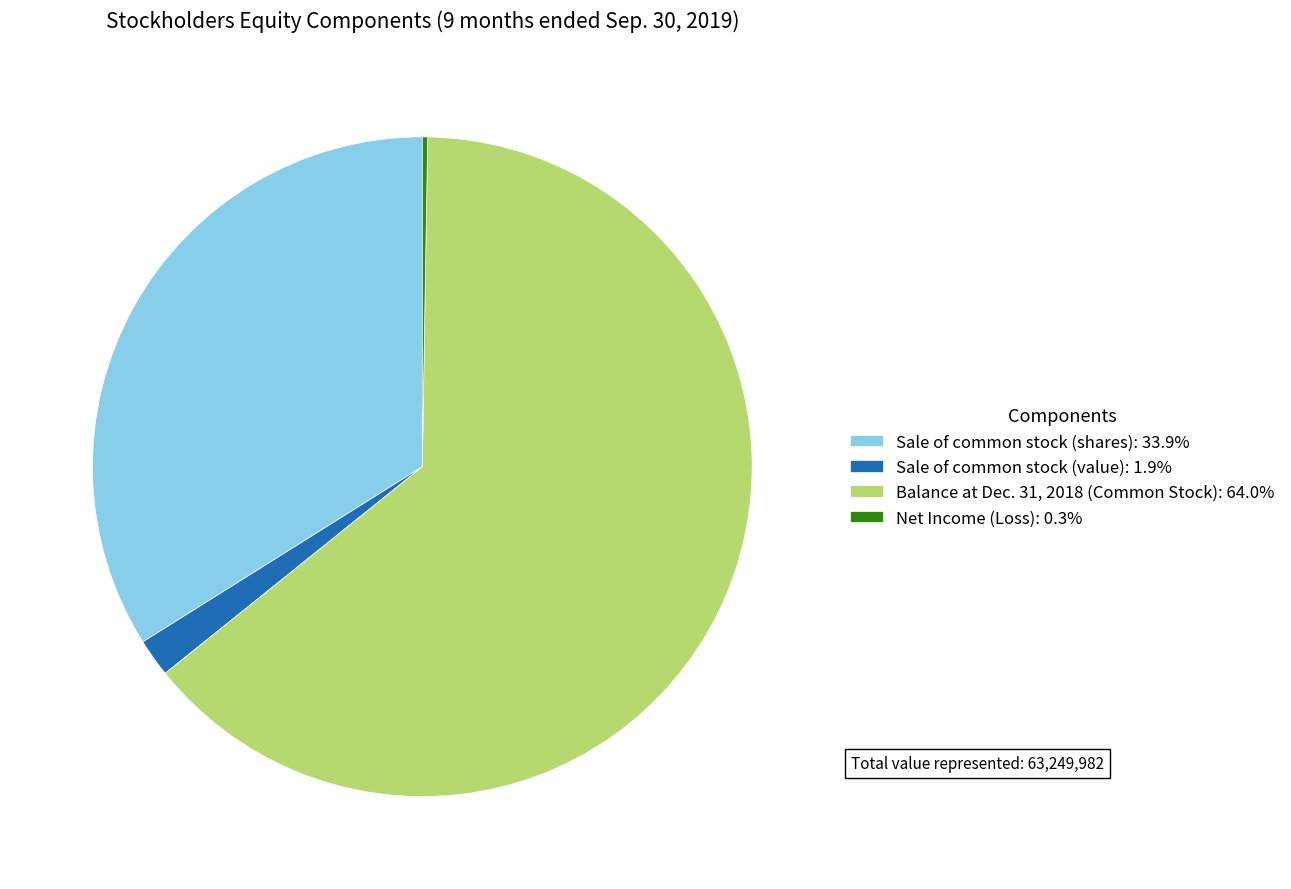

The Balance at Dec. 31, 2018 (Common Stock) slice represents 64% of the pie. True or false?

True